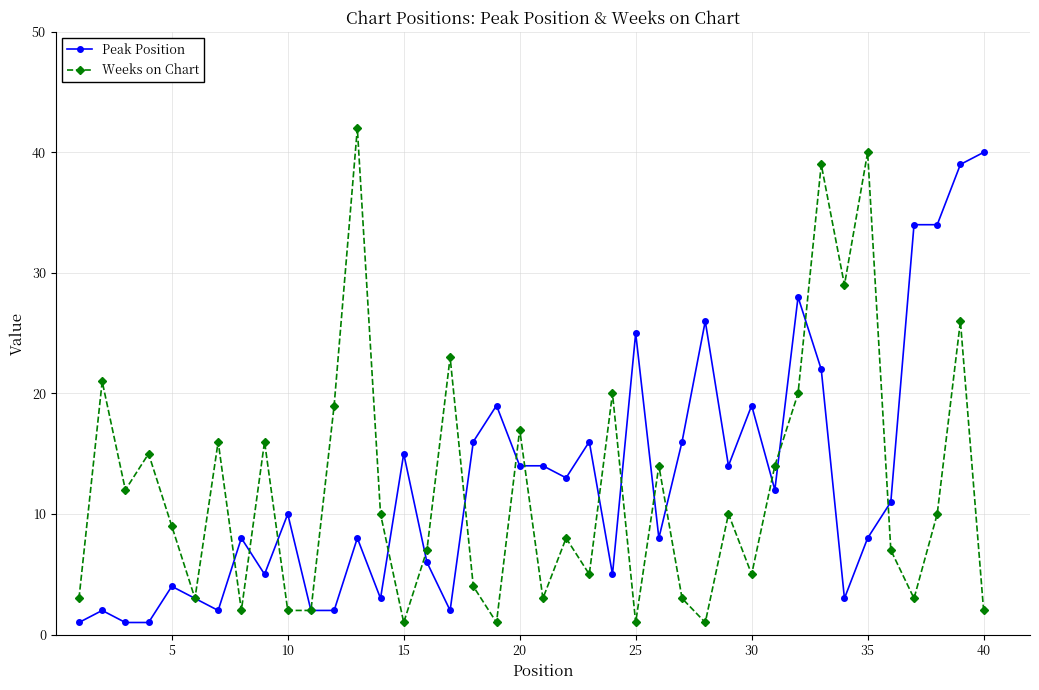

True or false: Weeks on Chart has more than 0 points higher than both neighbors.

True